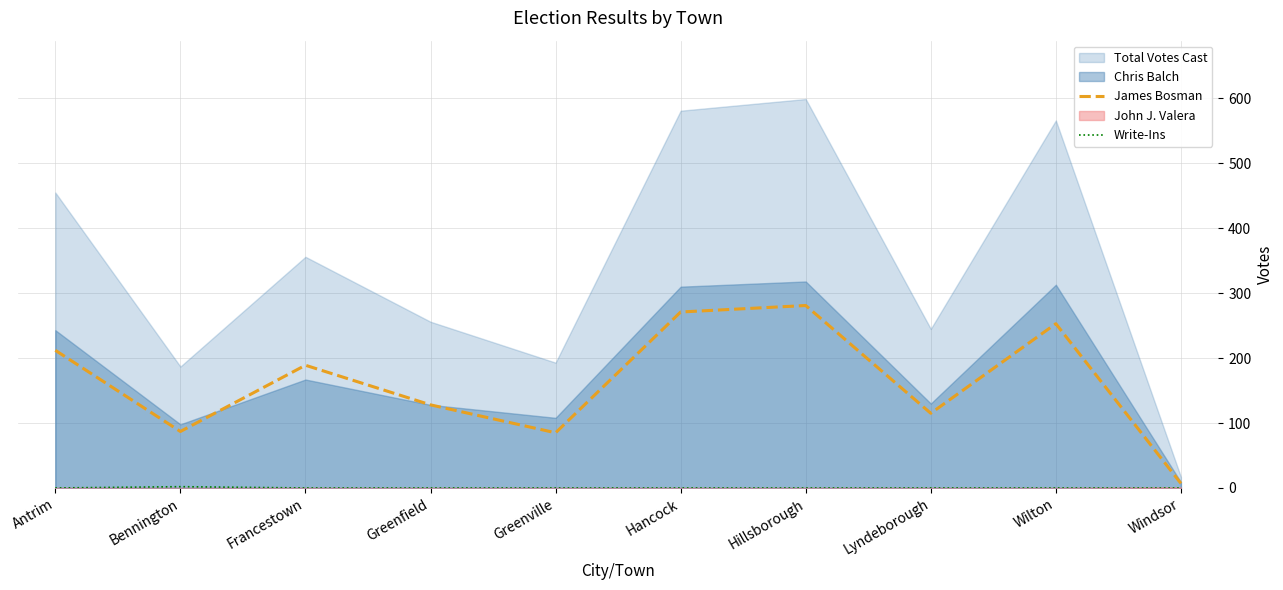

What is the sum of all James Bosman values?

1628